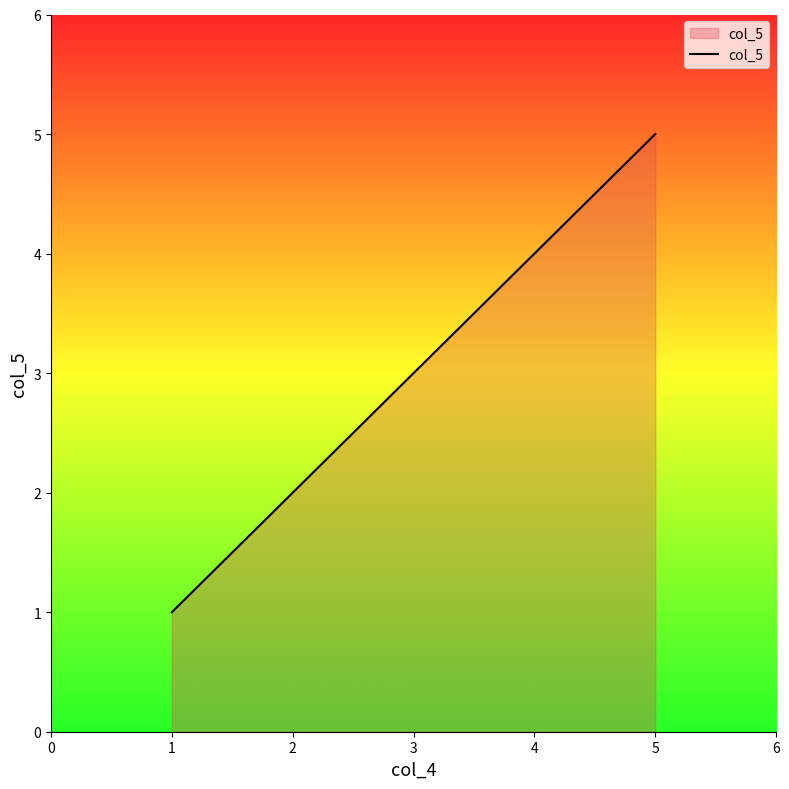

Rank the categories by value from highest to lowest.

5, 4, 3, 2, 1